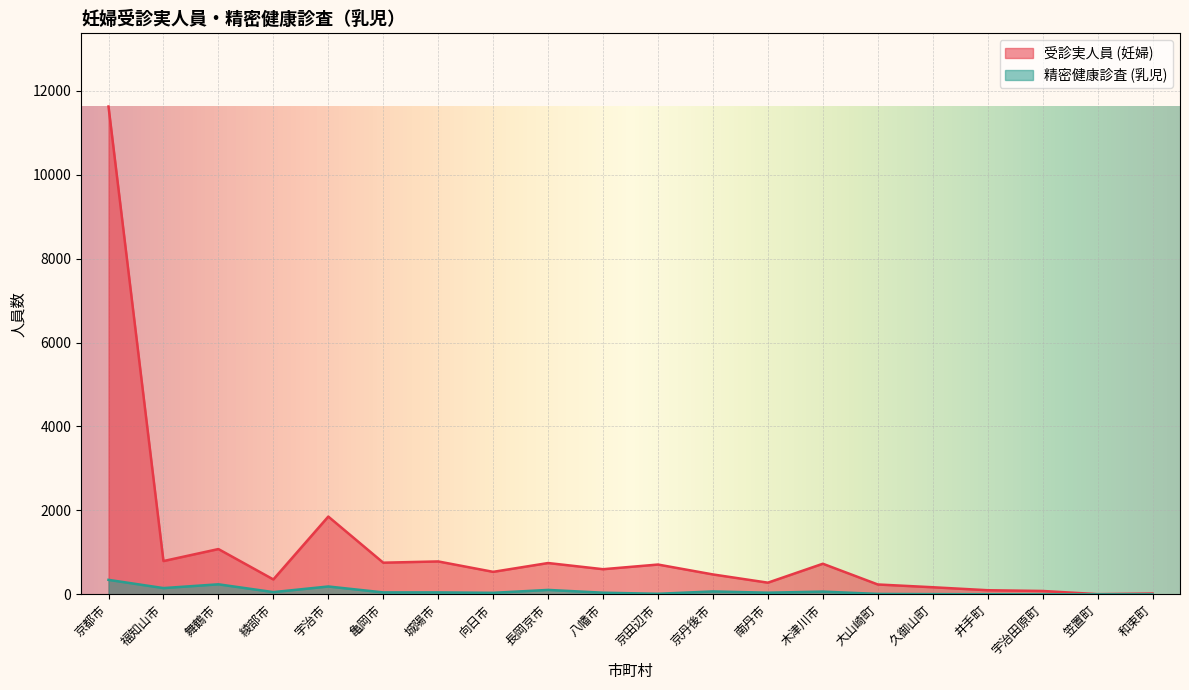

Is it true that 受診実人員 (妊婦) equals 746 at 長岡京市?

True